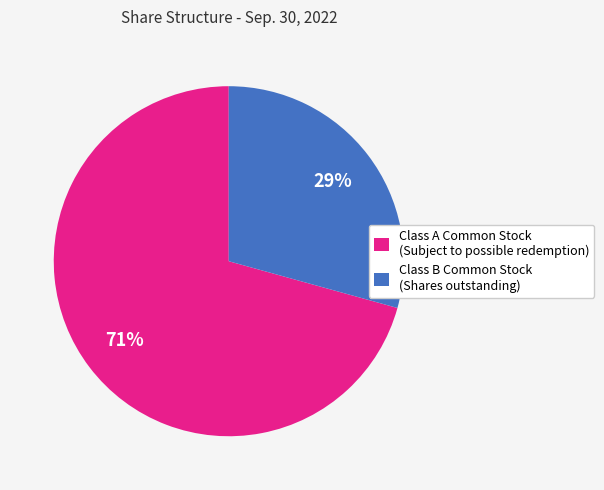

To the nearest percent, what is the average slice percentage?

50%